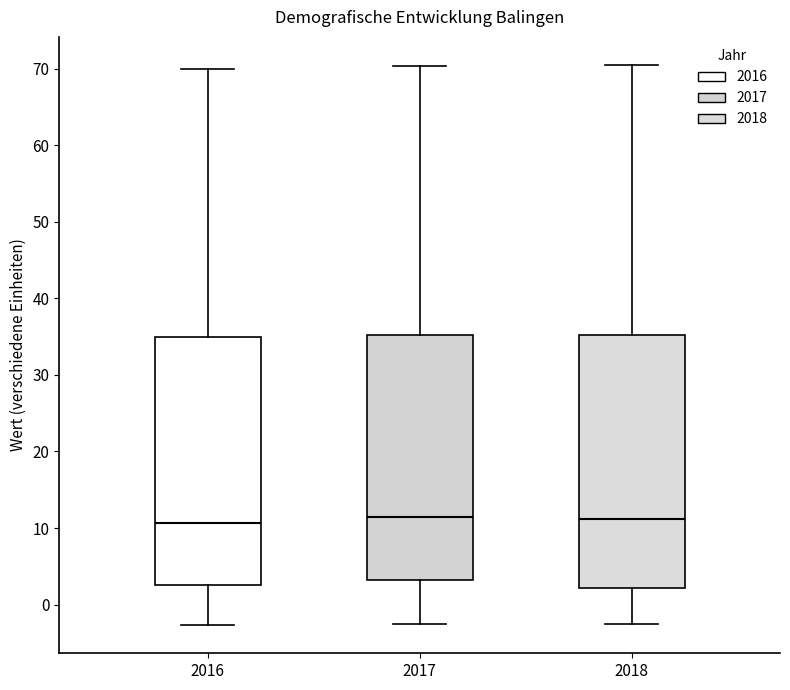

Where does the lower whisker of the box at x = 2018 end on the y-axis? The values are not printed on the chart, so give them approximately, as read against the axis.

-2